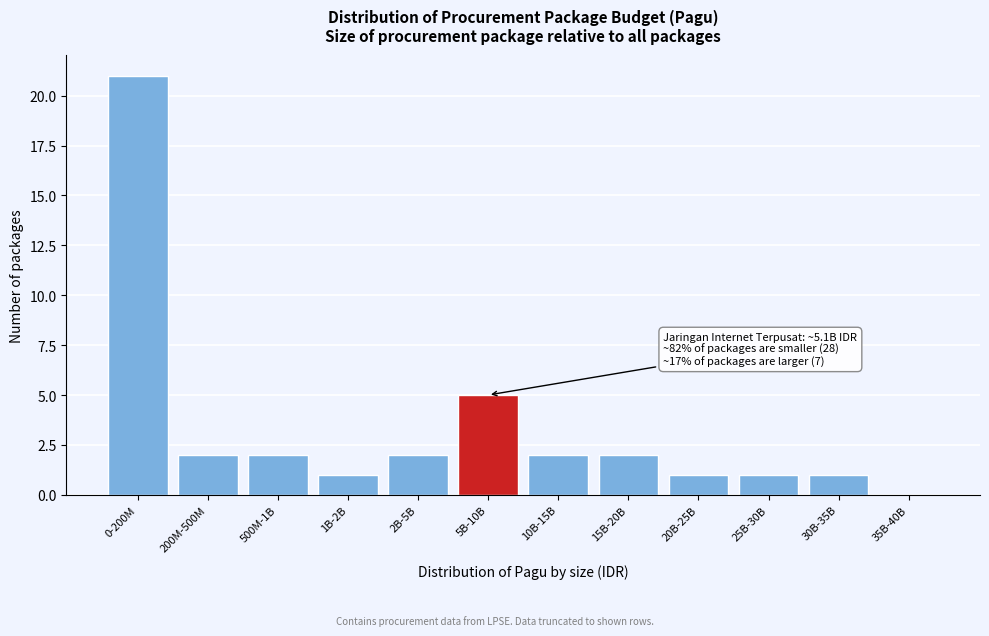

Reading right to left, what are all the values shown in this chart?

35B-40B=0	30B-35B=1	25B-30B=1	20B-25B=1	15B-20B=2	10B-15B=2	5B-10B=5	2B-5B=2	1B-2B=1	500M-1B=2	200M-500M=2	0-200M=21